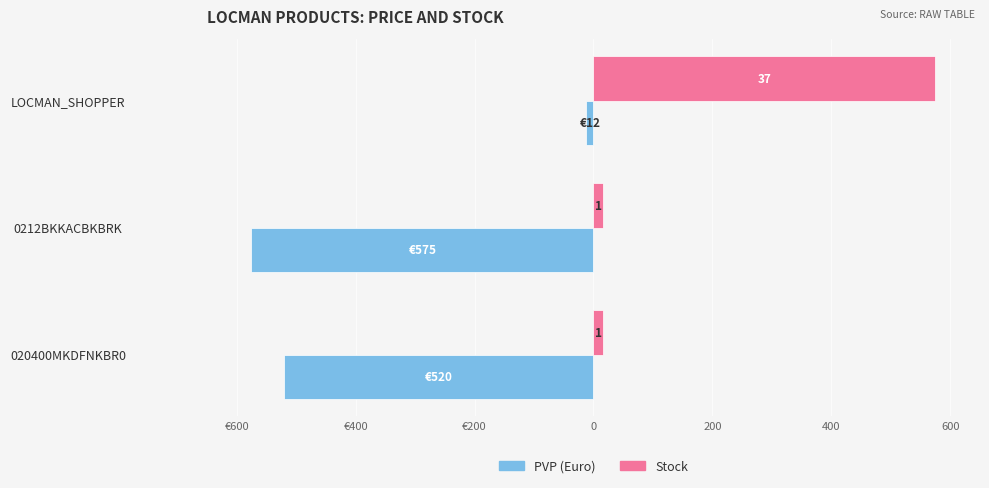

What are all the series names shown in the legend?

PVP (Euro), Stock